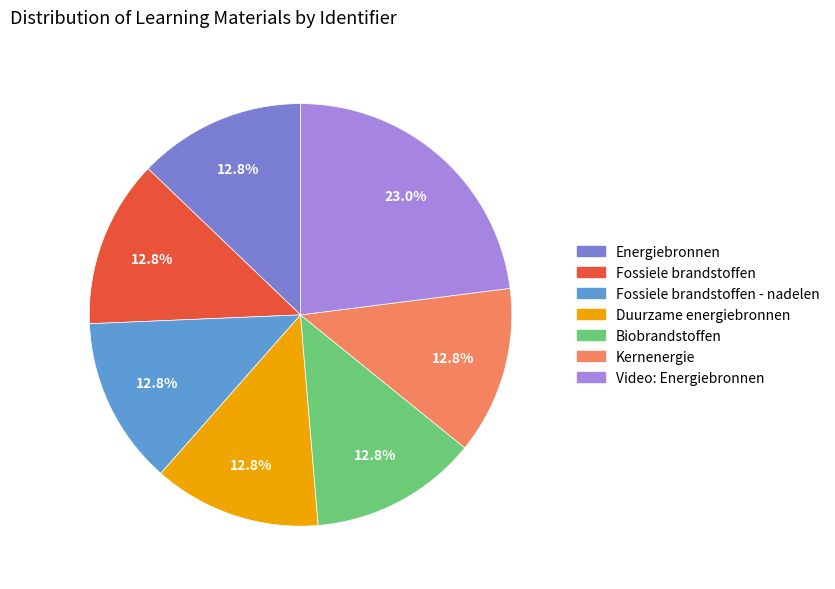

Is there any slice that represents more than half of the pie?

No